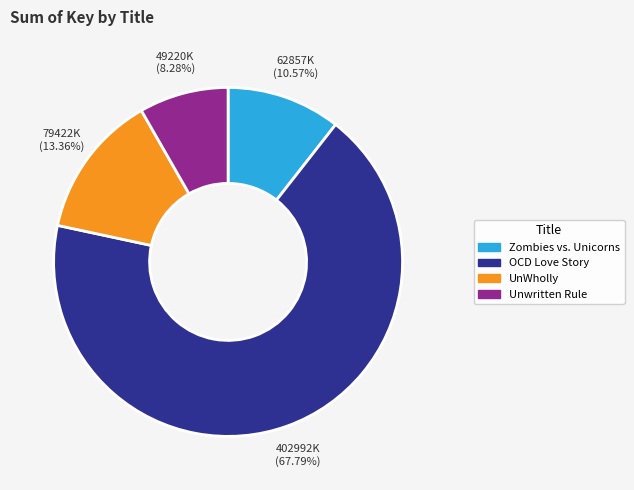

To the nearest percent, what is the combined percentage of OCD Love Story and UnWholly?

81%